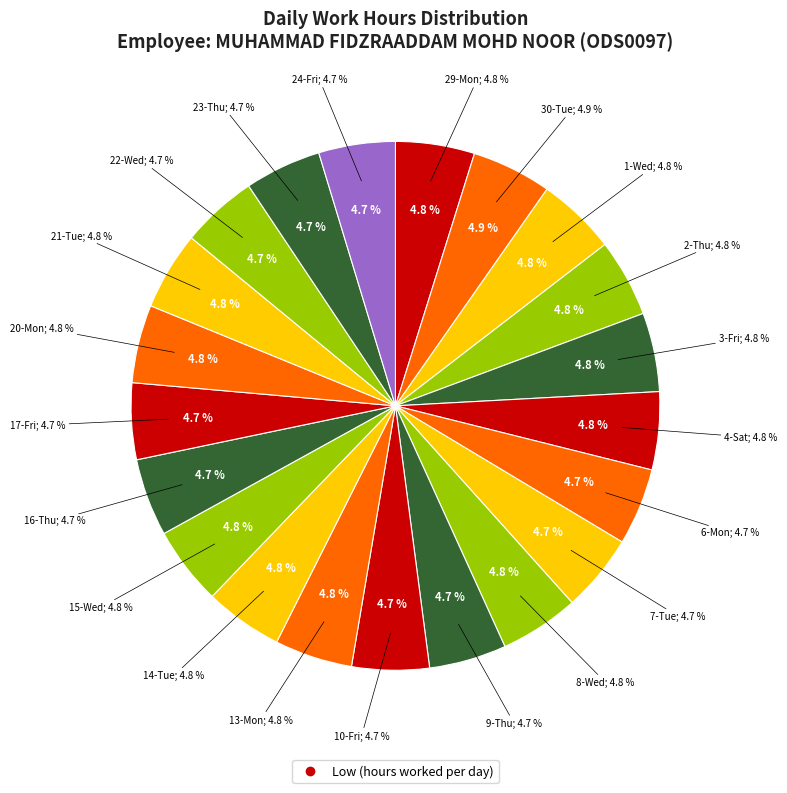

How many slices are in this pie chart?

21